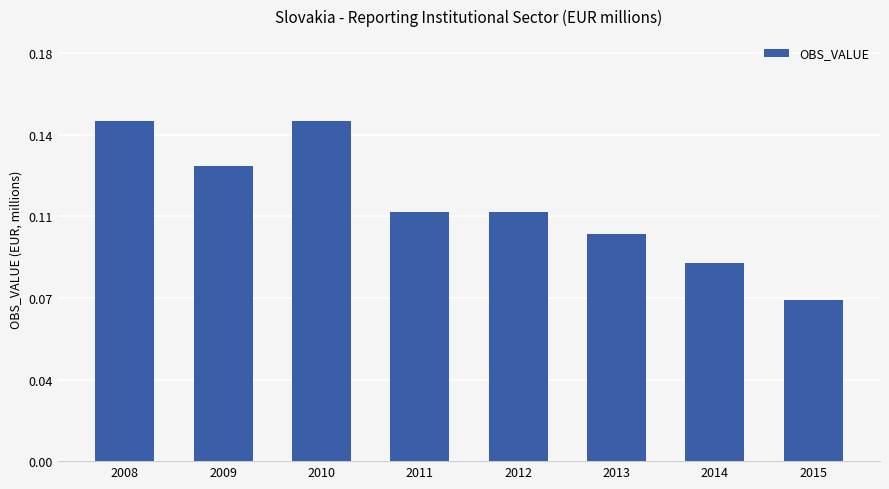

What is the sum of all values?

0.9